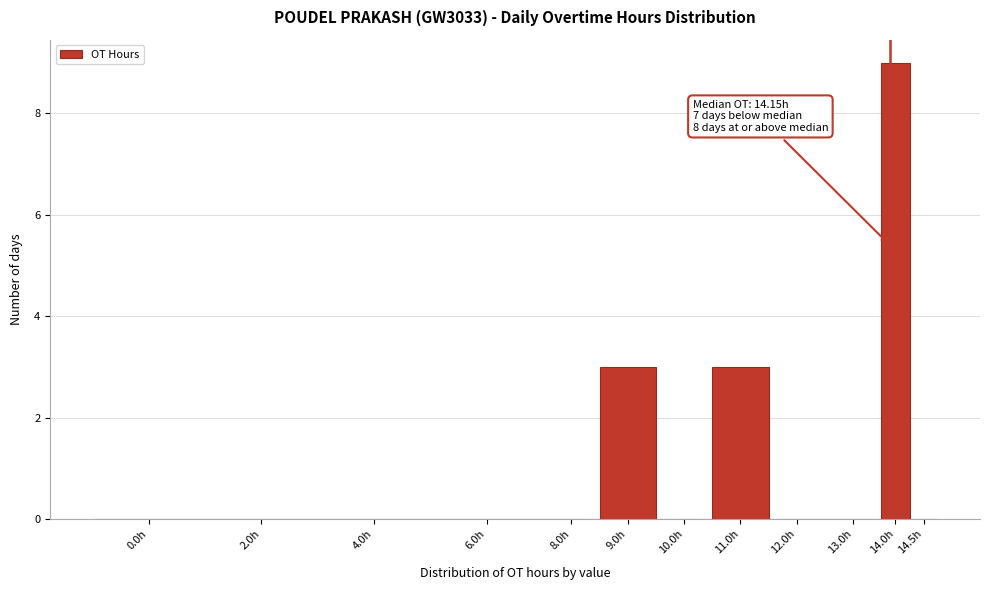

Reading left to right, transcribe all the data shown in this chart.

0.0h=0	2.0h=0	4.0h=0	6.0h=0	8.0h=0	9.0h=3	10.0h=0	11.0h=3	12.0h=0	13.0h=0	14.0h=9	14.5h=0